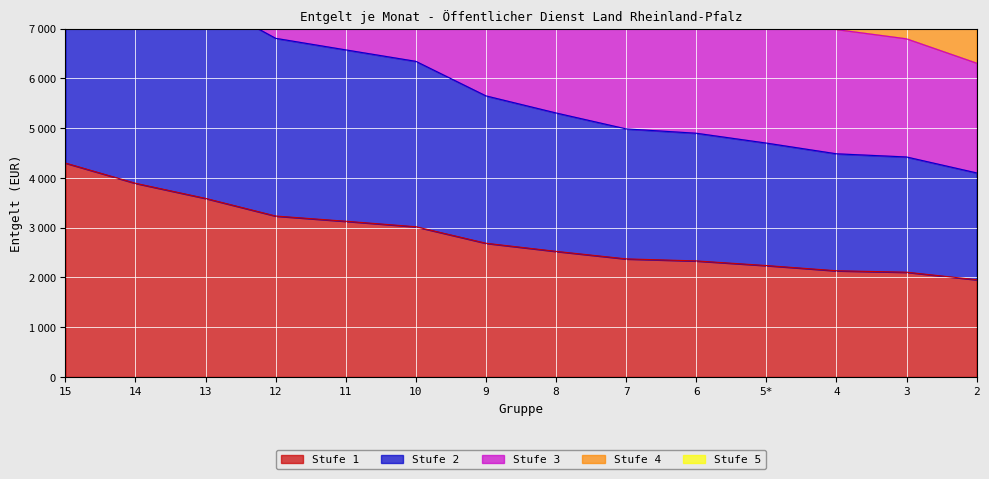

Is it true that Stufe 4 equals 15374.2 at 12?

True